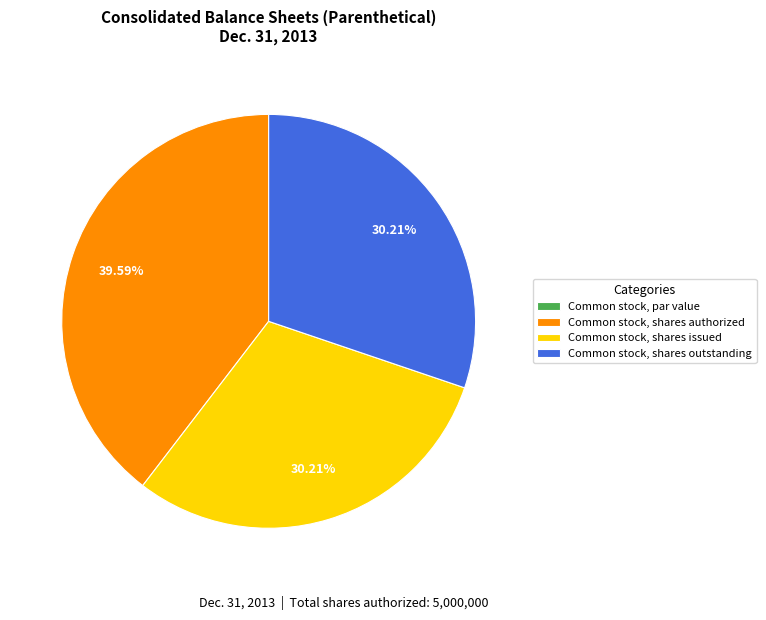

To the nearest percent, what is the difference between the largest and smallest slice percentages?

40%